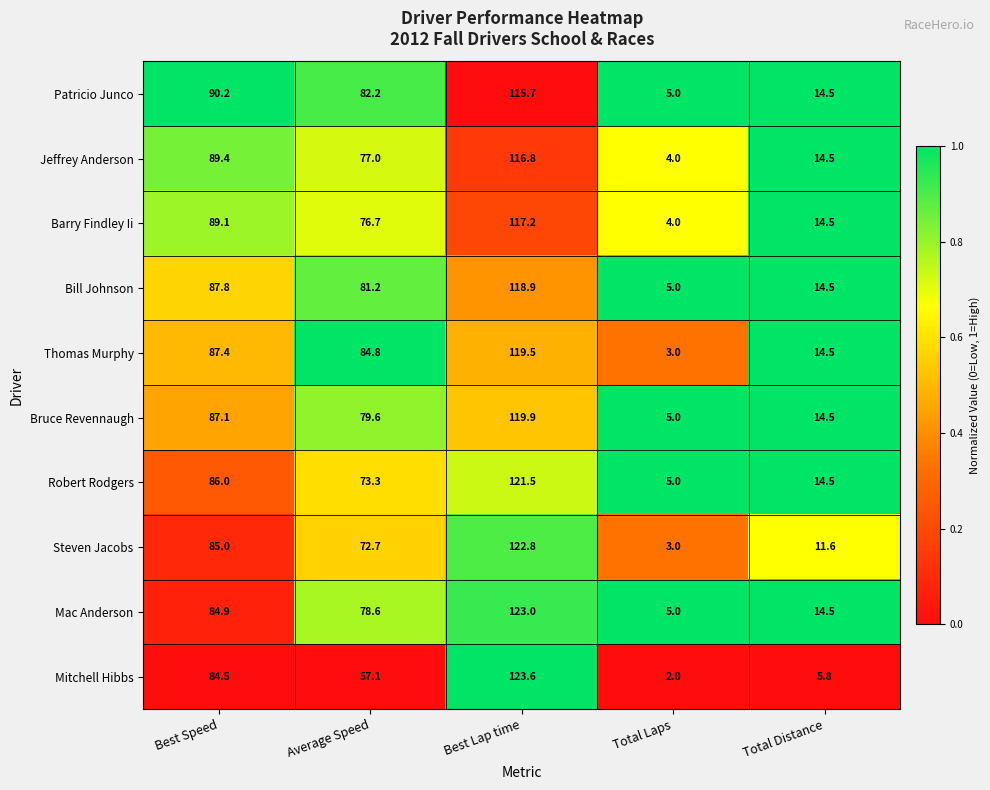

Which series has the largest total across all categories?

Thomas Murphy